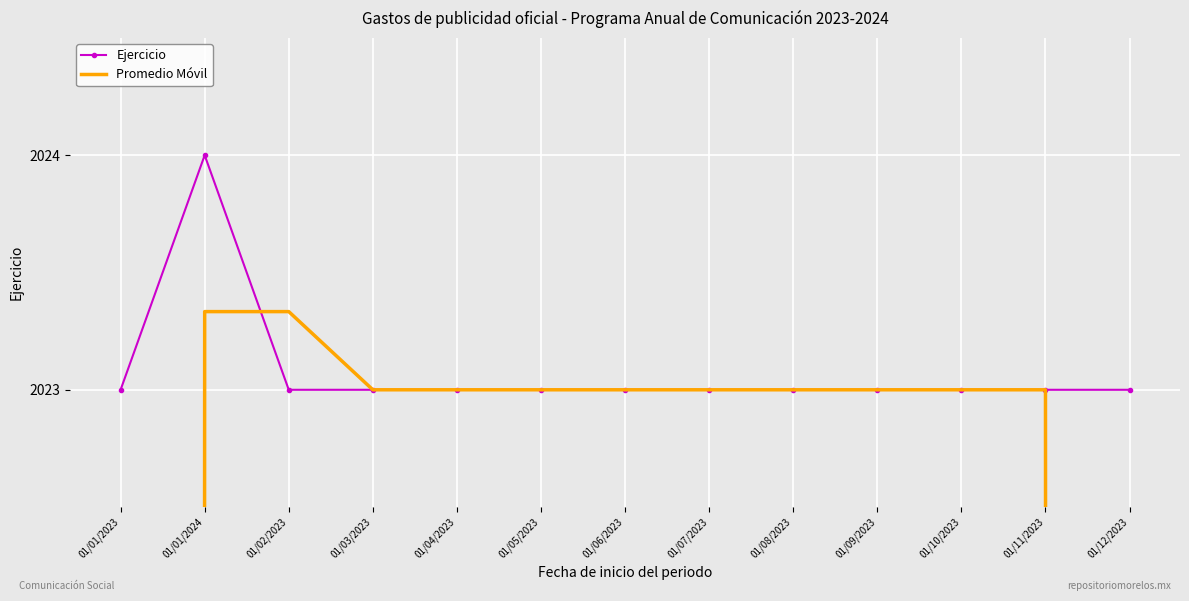

What value does the Promedio Móvil series have at 01/02/2023?

2023.3